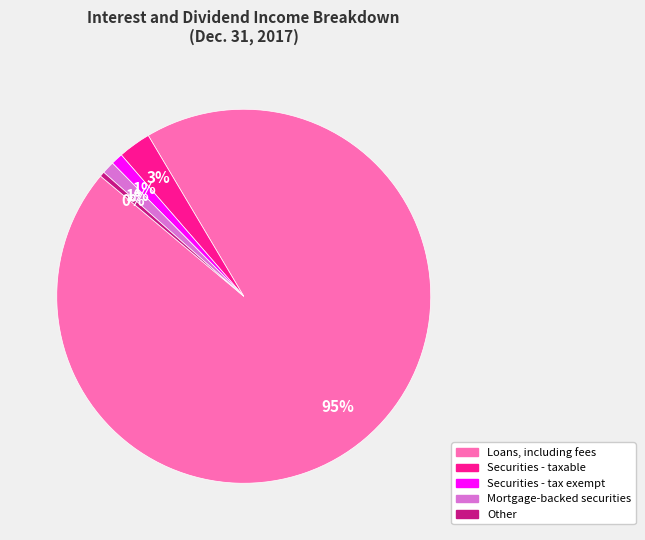

Do Loans, including fees and Securities - taxable together represent more than half of the pie?

Yes